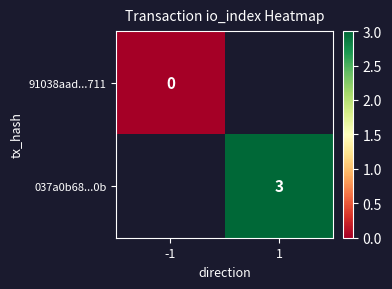

Is it true that 037a0b68...0b equals 4 at 1?

False